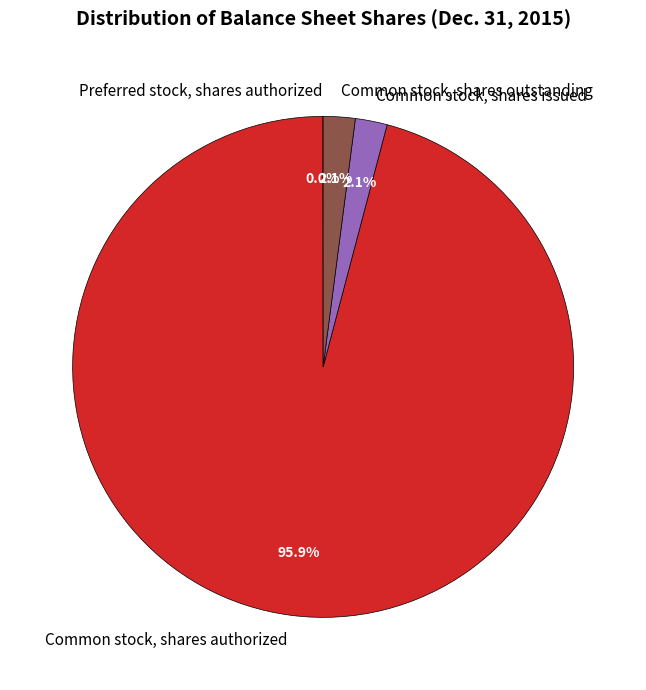

To the nearest percent, what portion does Common stock, shares authorized represent?

96%